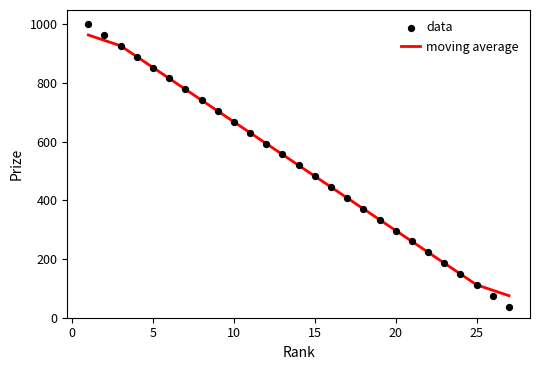

Which series has the largest total across all categories?

moving average